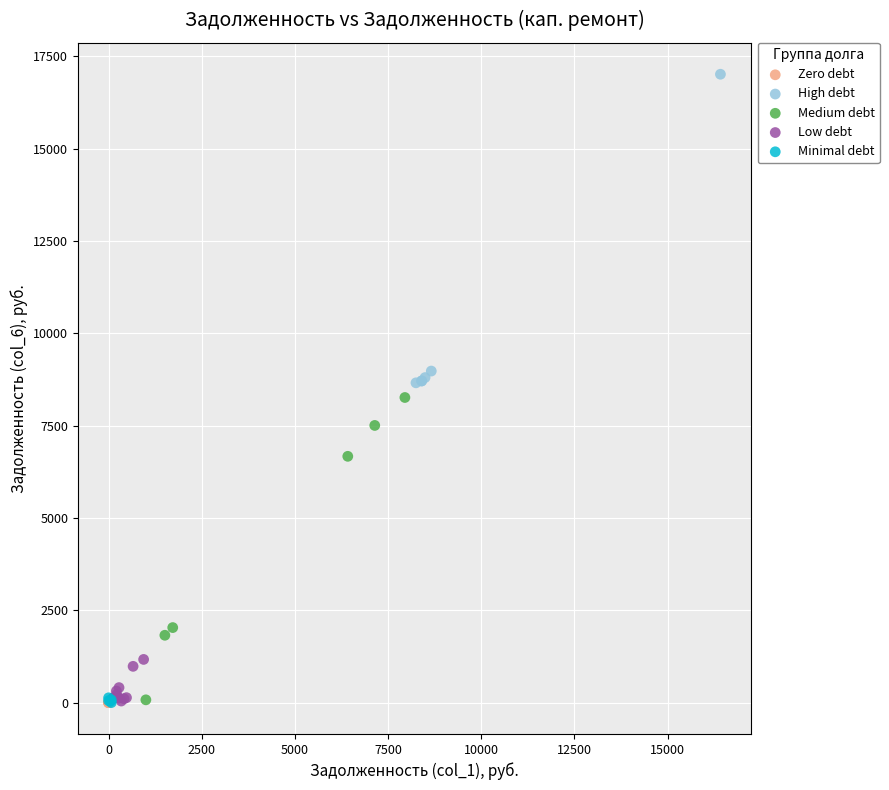

Which series reaches the maximum Y coordinate?

High debt